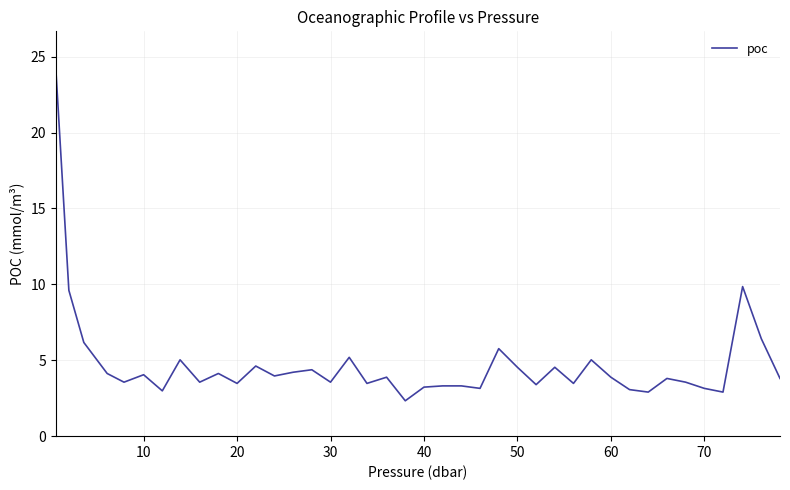

What is the difference between the maximum and minimum values?

21.9